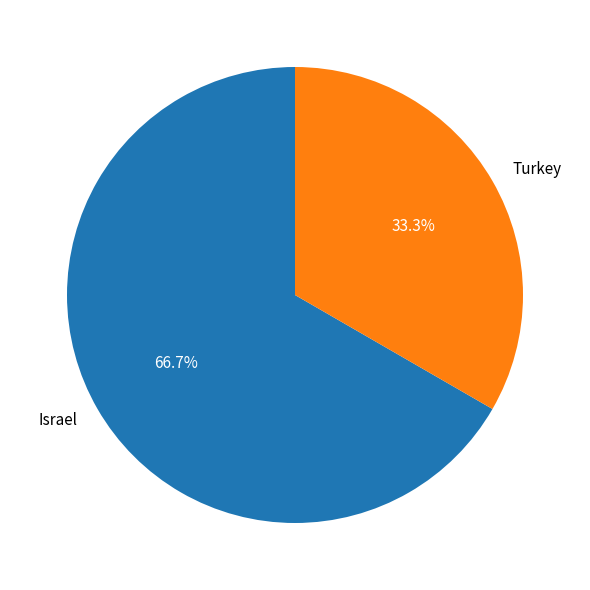

What is the ratio of the value at Turkey to the value at Israel?

0.5